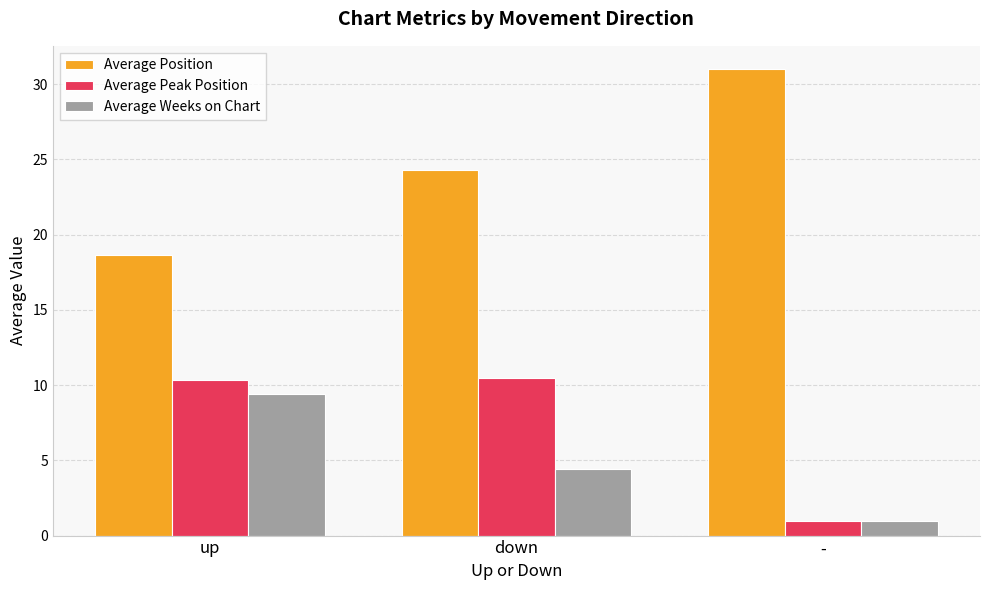

List the labels in order of Average Position value, smallest first.

up, down, -